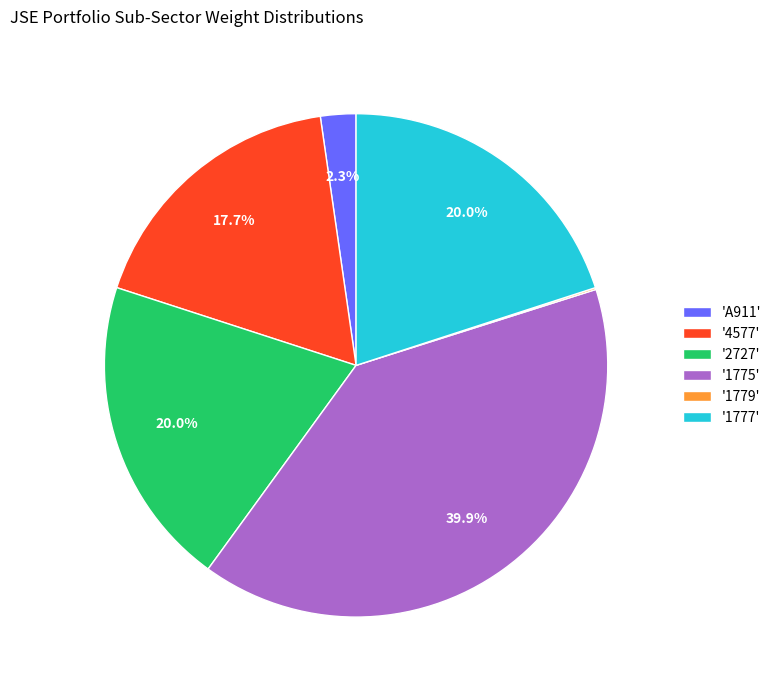

Which category has the biggest portion of the pie?

'1775'